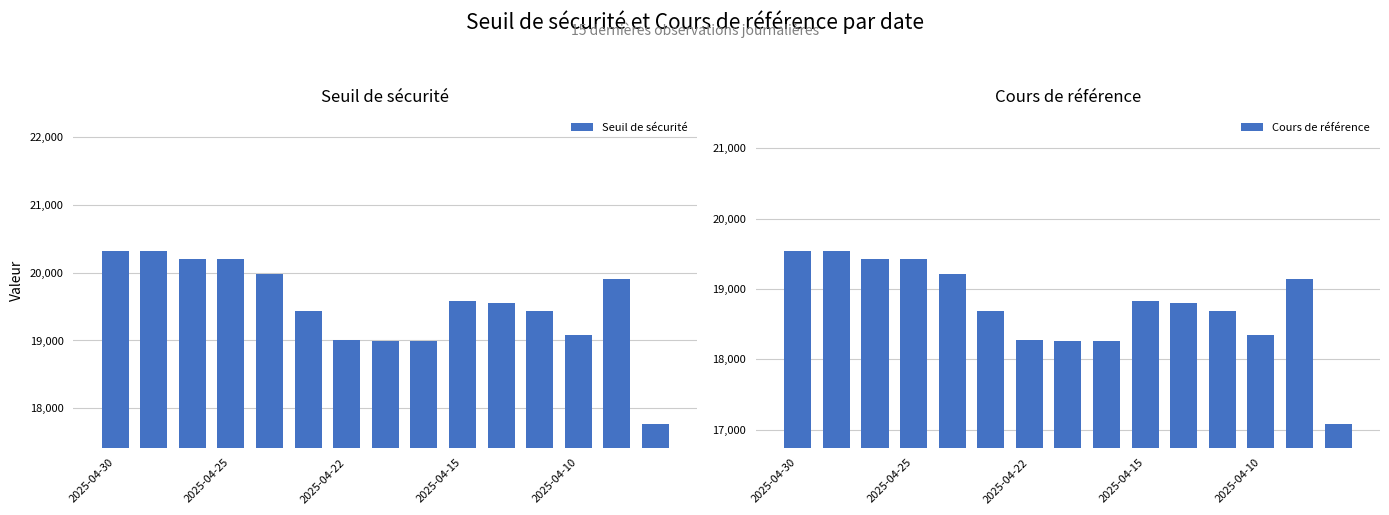

How many data points does each series have?

15